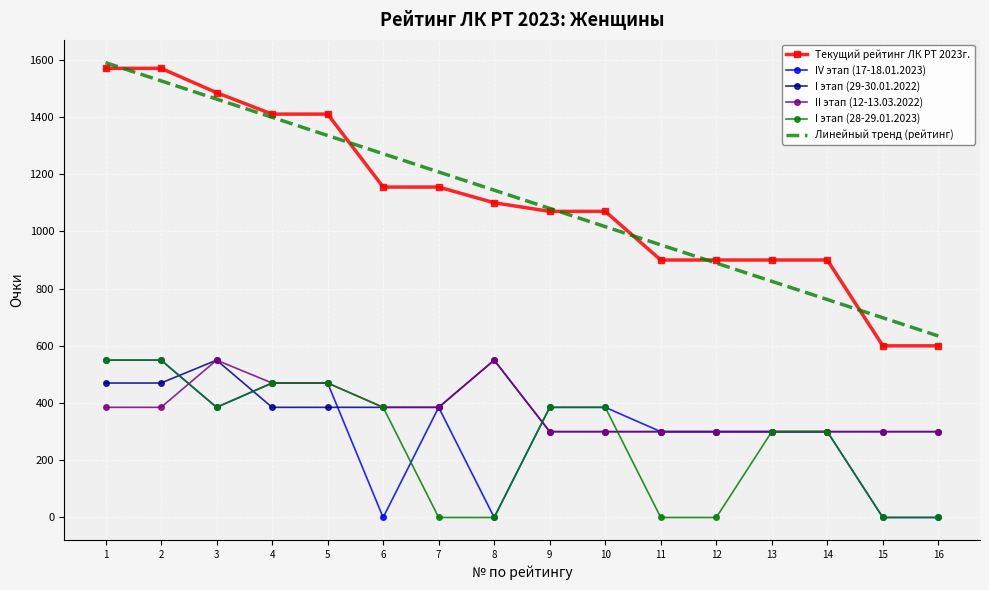

Is the value of II этап (12-13.03.2022) at 5 greater than the value of I этап (28-29.01.2023) at 14?

Yes